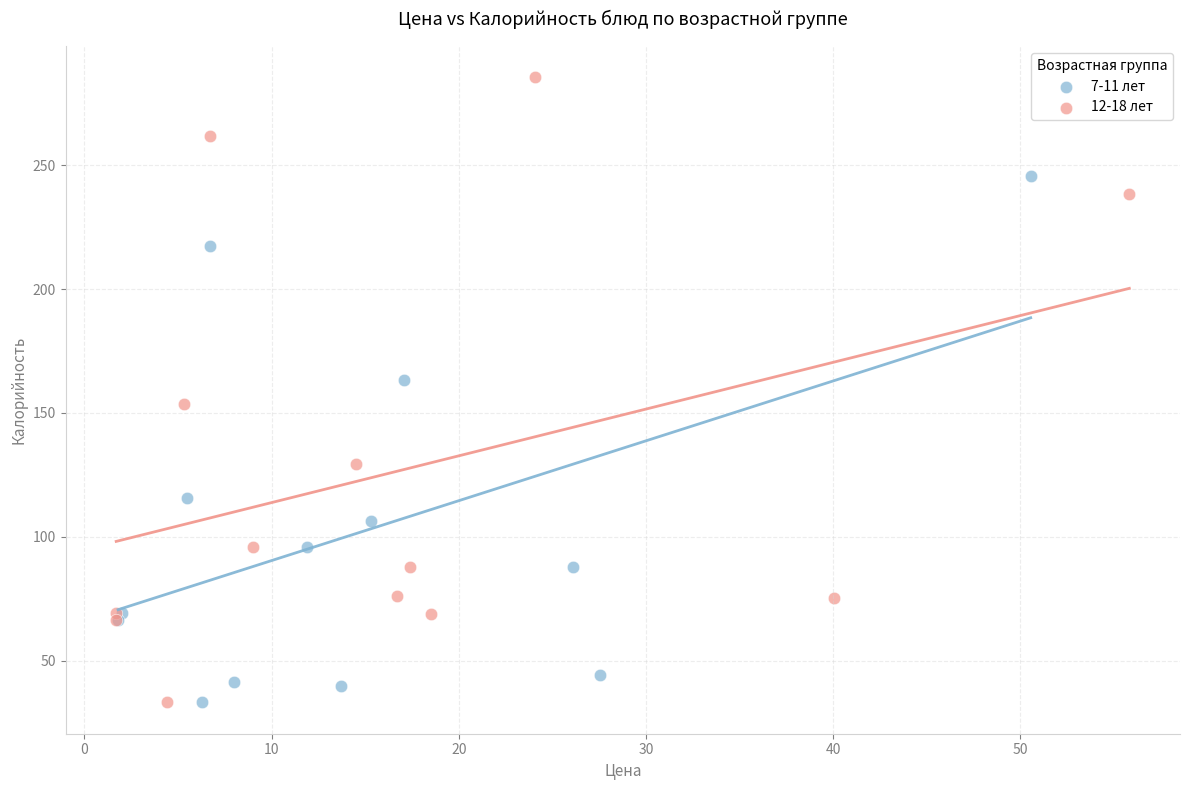

What are all the series names shown in the legend?

7-11 лет, 12-18 лет